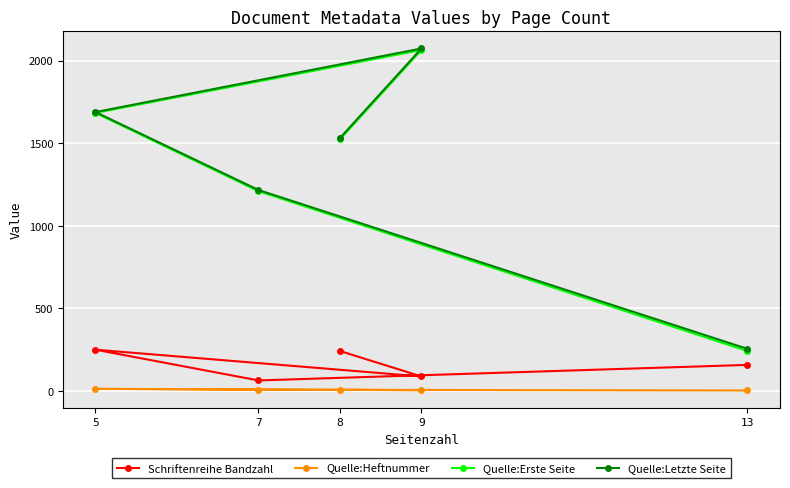

In Quelle:Letzte Seite, how many points are higher than both neighbors (excluding endpoints)?

1